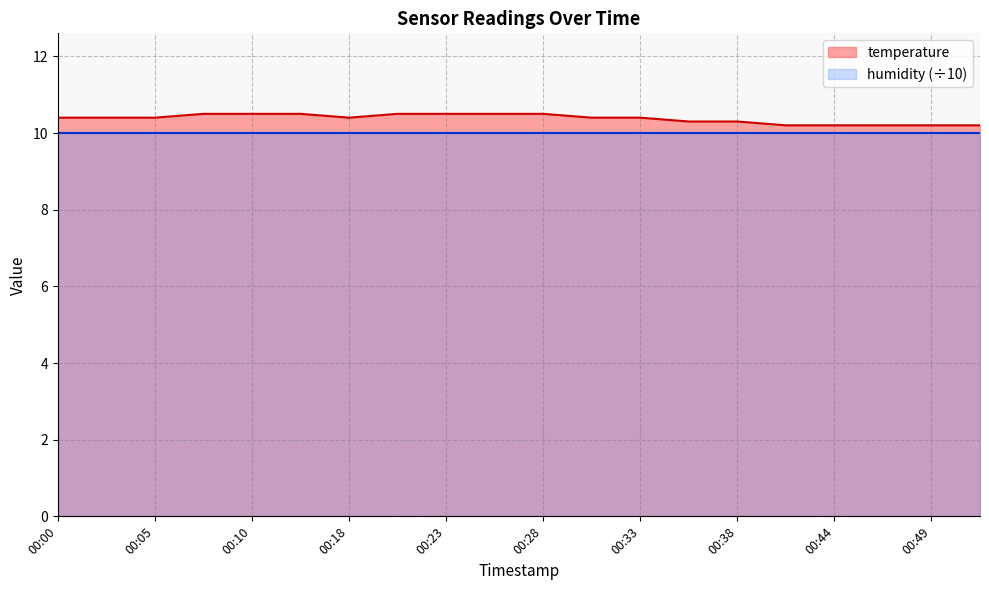

List the labels in order of value, largest first.

00:07, 00:10, 00:13, 00:20, 00:23, 00:25, 00:28, 00:00, 00:03, 00:05, 00:18, 00:30, 00:33, 00:36, 00:38, 00:41, 00:44, 00:46, 00:49, 00:51